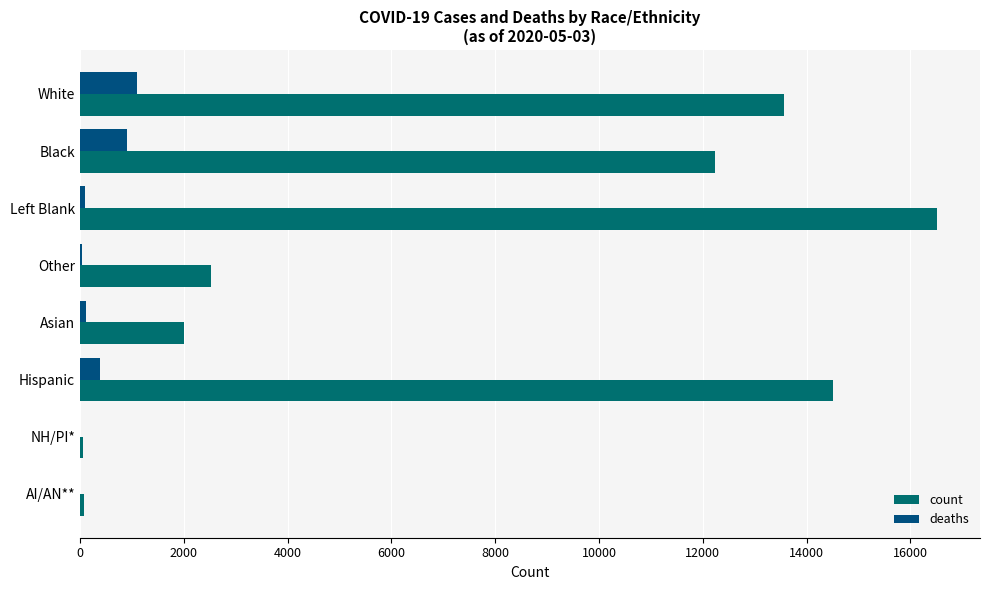

Count the number of categories in the chart.

8